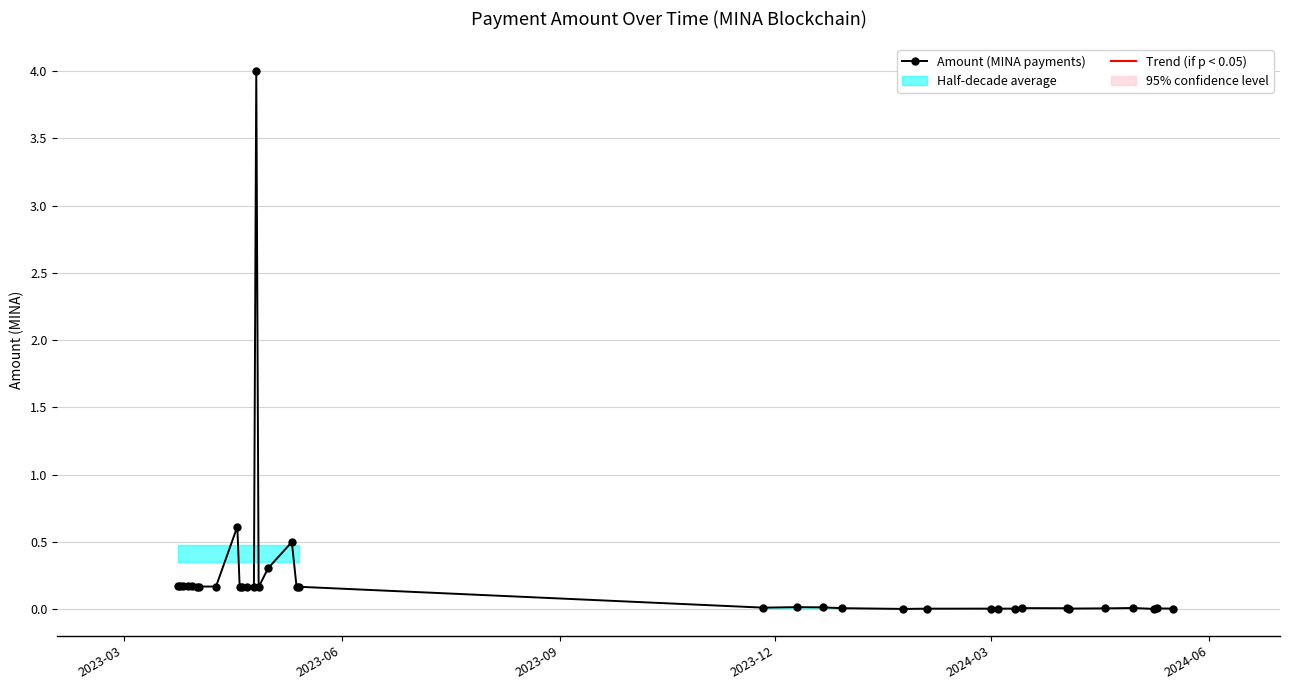

What is the value of the 18th point from the left?

0.2